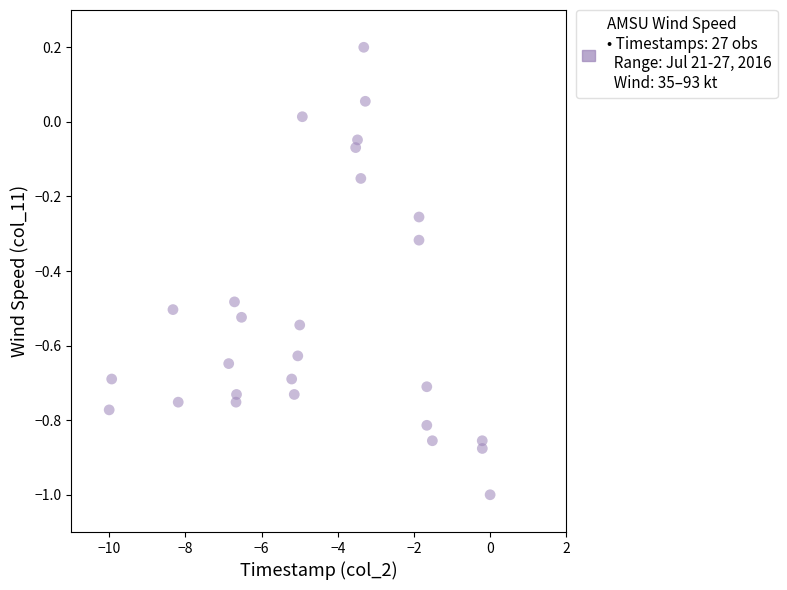

What is the range of Y values (max minus min)?

1.2